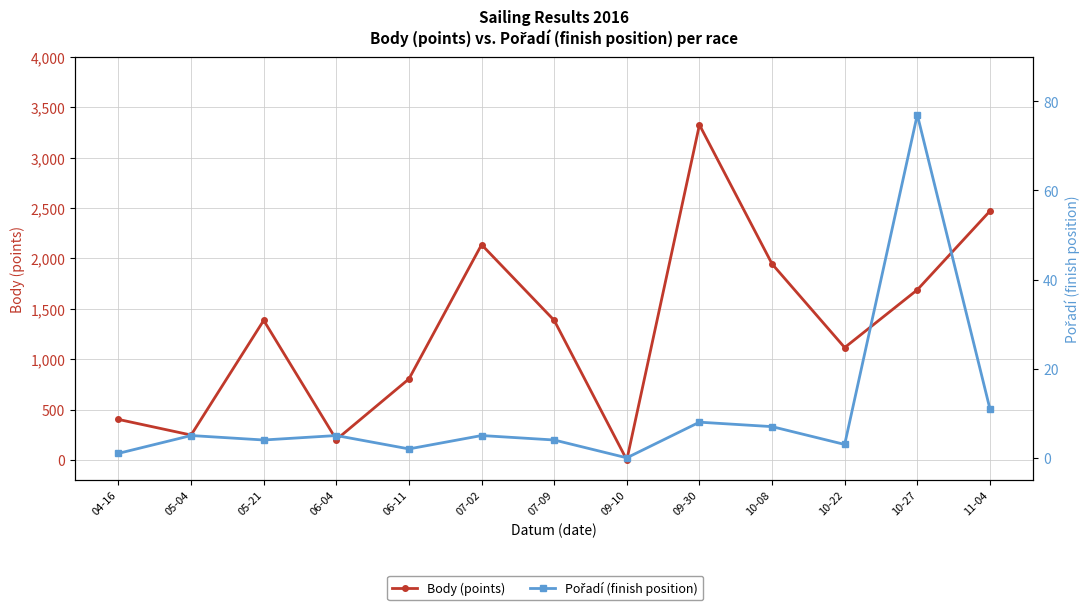

Which series has the largest total across all categories?

Body (points)